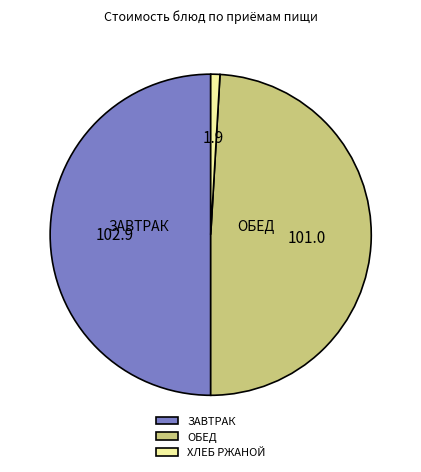

Rank the categories by value from lowest to highest.

ХЛЕБ РЖАНОЙ, ОБЕД, ЗАВТРАК